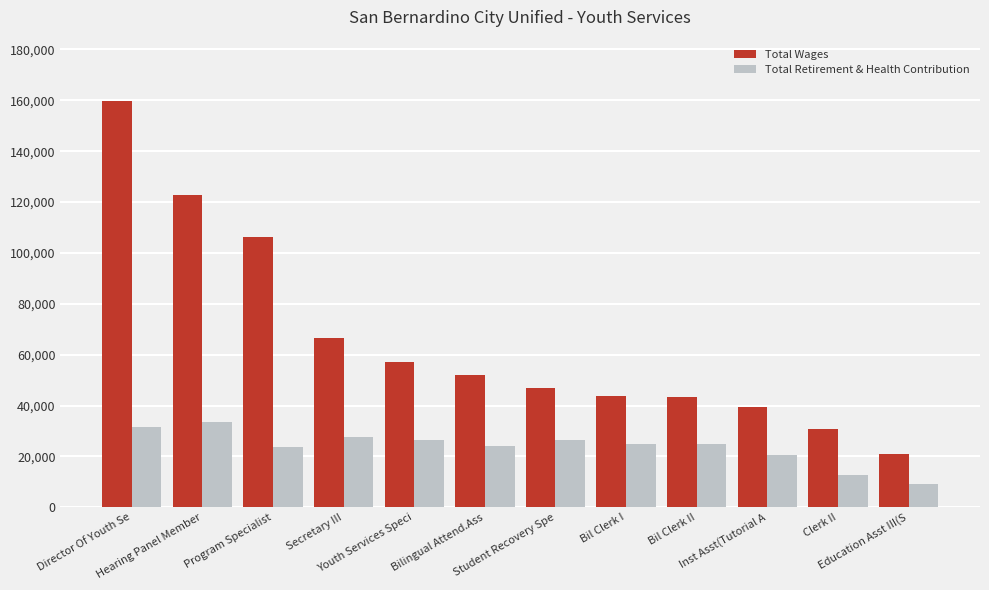

Count the number of categories in the chart.

12